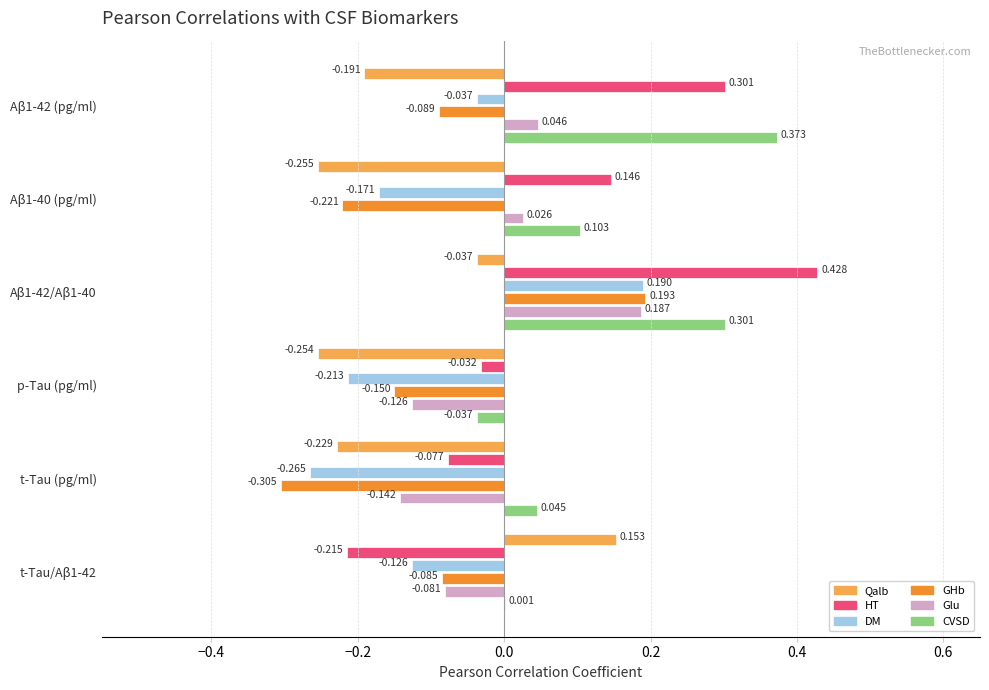

What are all the series names shown in the legend?

Qalb, HT, DM, GHb, Glu, CVSD